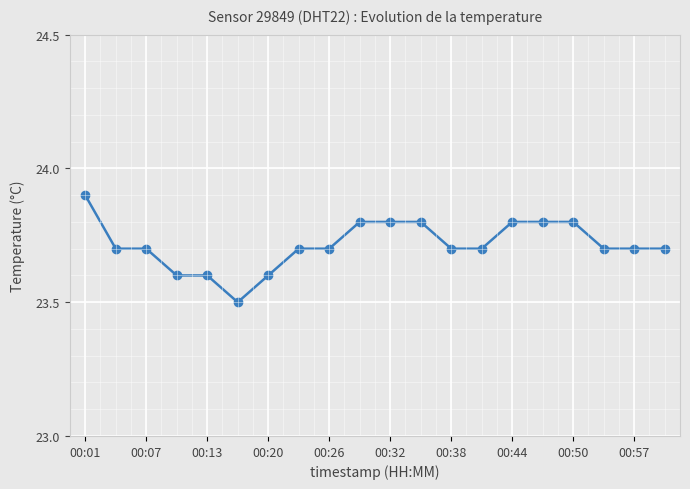

What is the greatest value displayed?

23.9